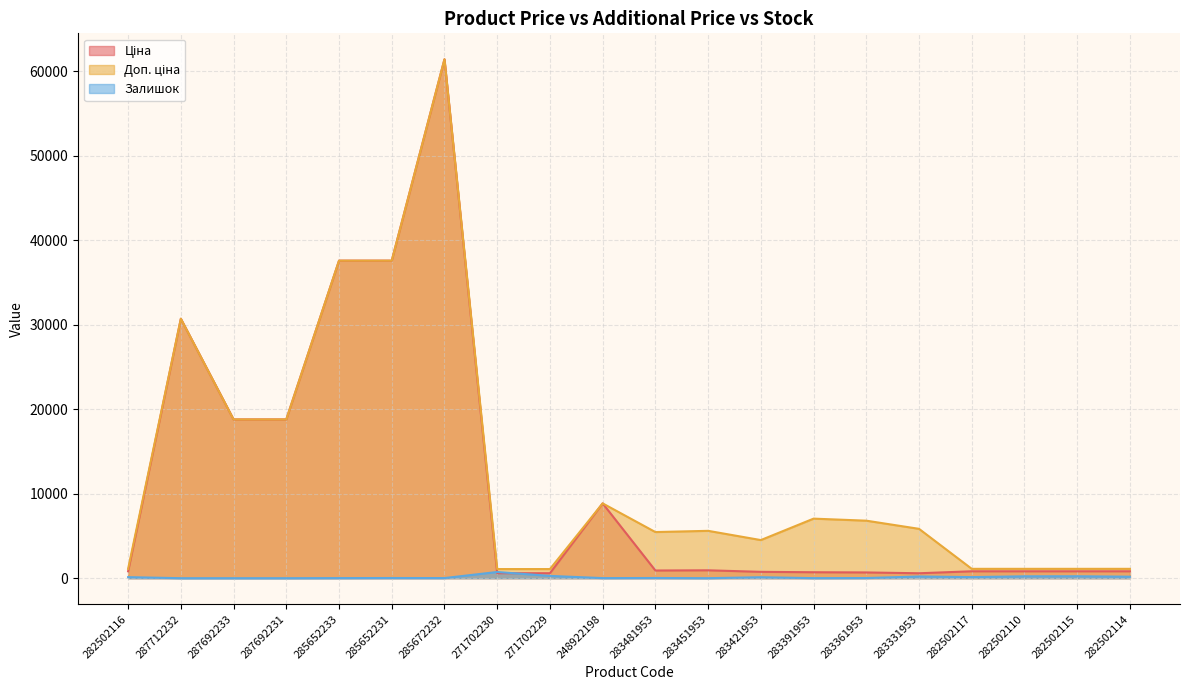

What are all the series names shown in the legend?

Ціна, Доп. ціна, Залишок